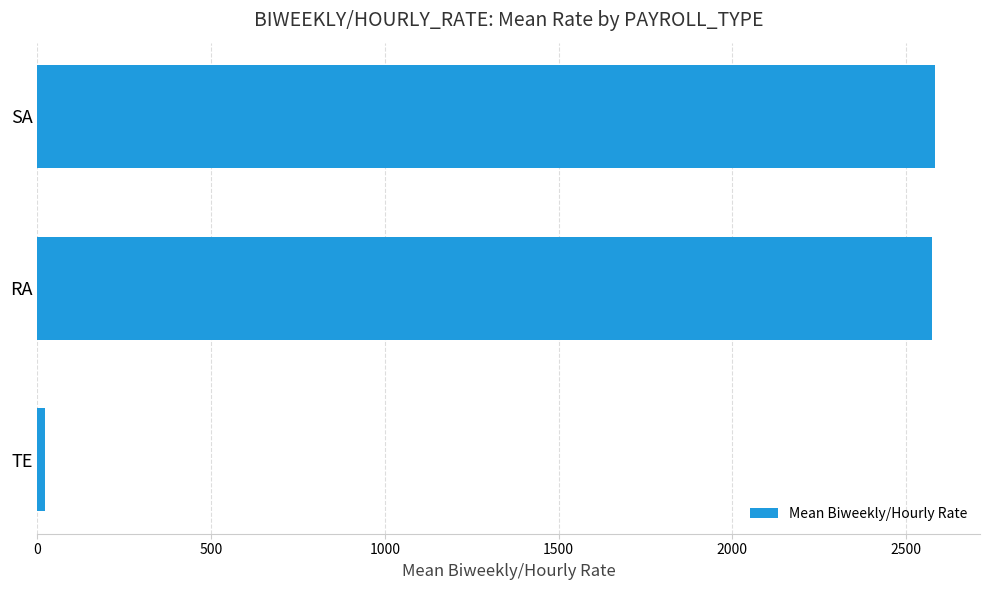

What is the sum of all values?

5179.4